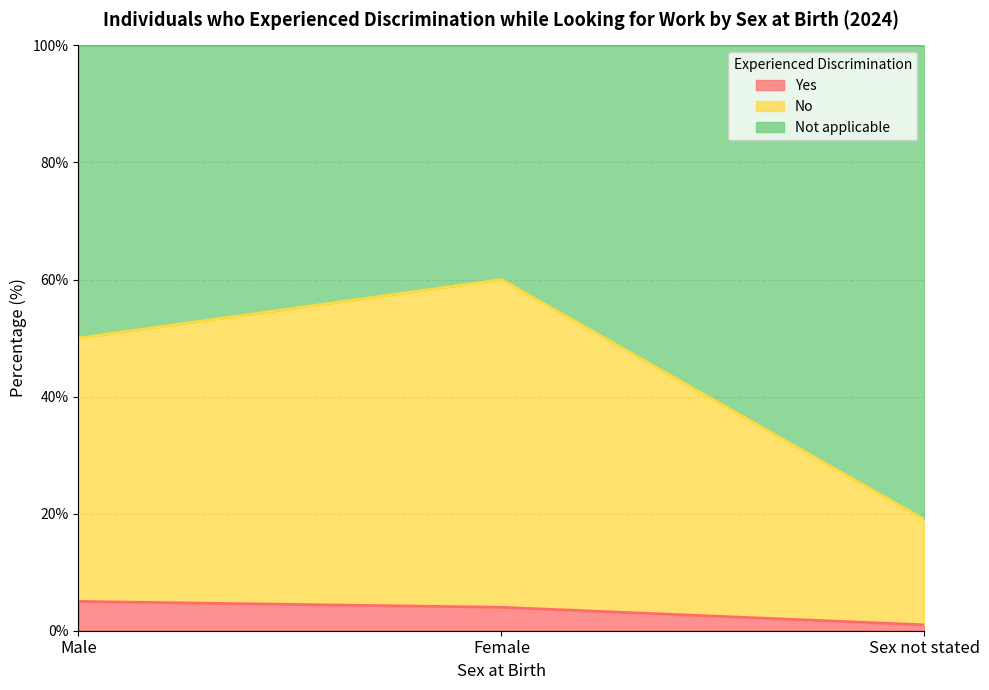

How many categories are shown in the chart?

3